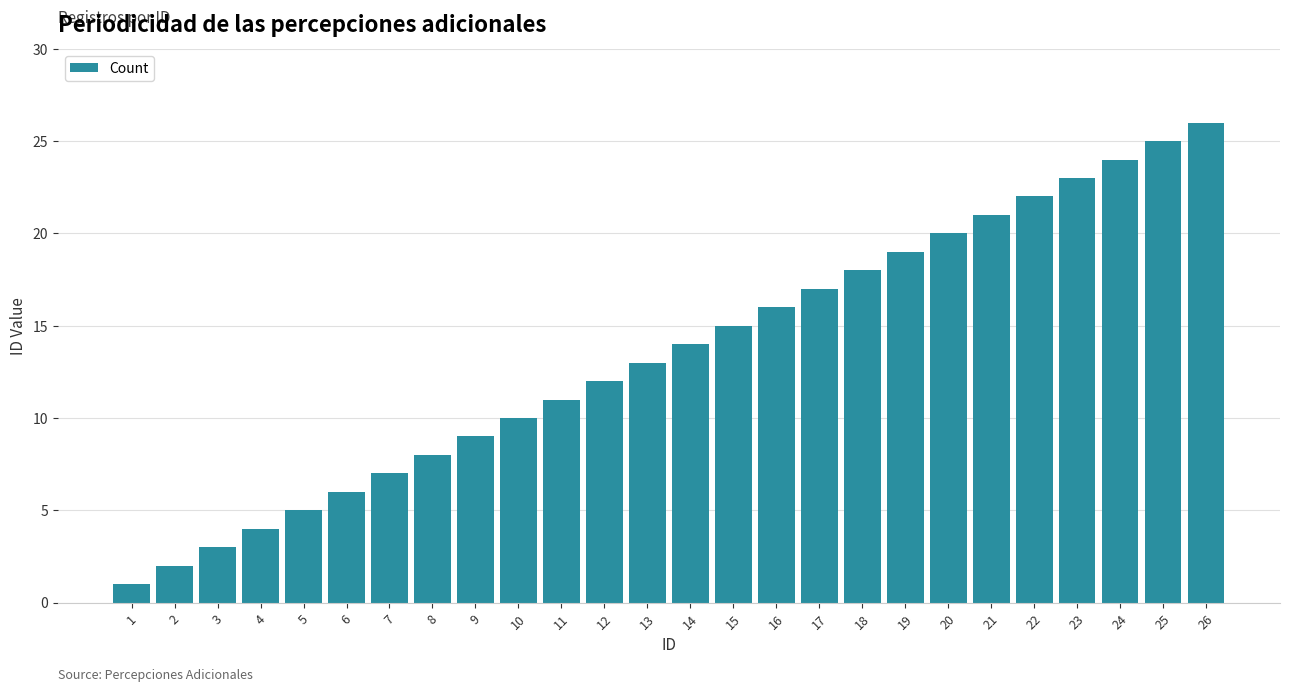

List the labels in order of value, largest first.

26, 25, 24, 23, 22, 21, 20, 19, 18, 17, 16, 15, 14, 13, 12, 11, 10, 9, 8, 7, 6, 5, 4, 3, 2, 1